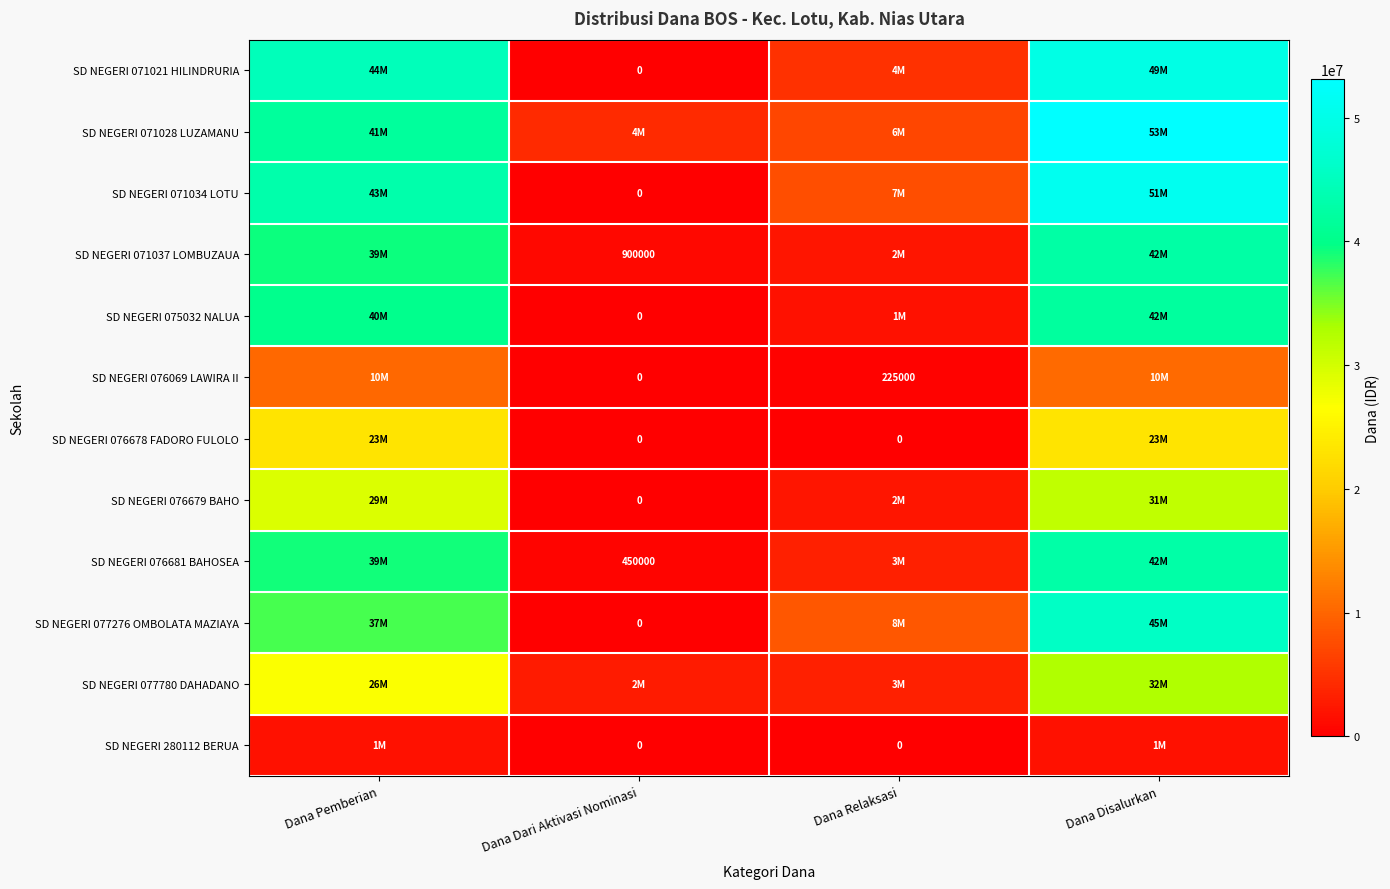

True or false: SD NEGERI 071037 LOMBUZAUA has a value of 900000 at Dana Dari Aktivasi Nominasi.

True